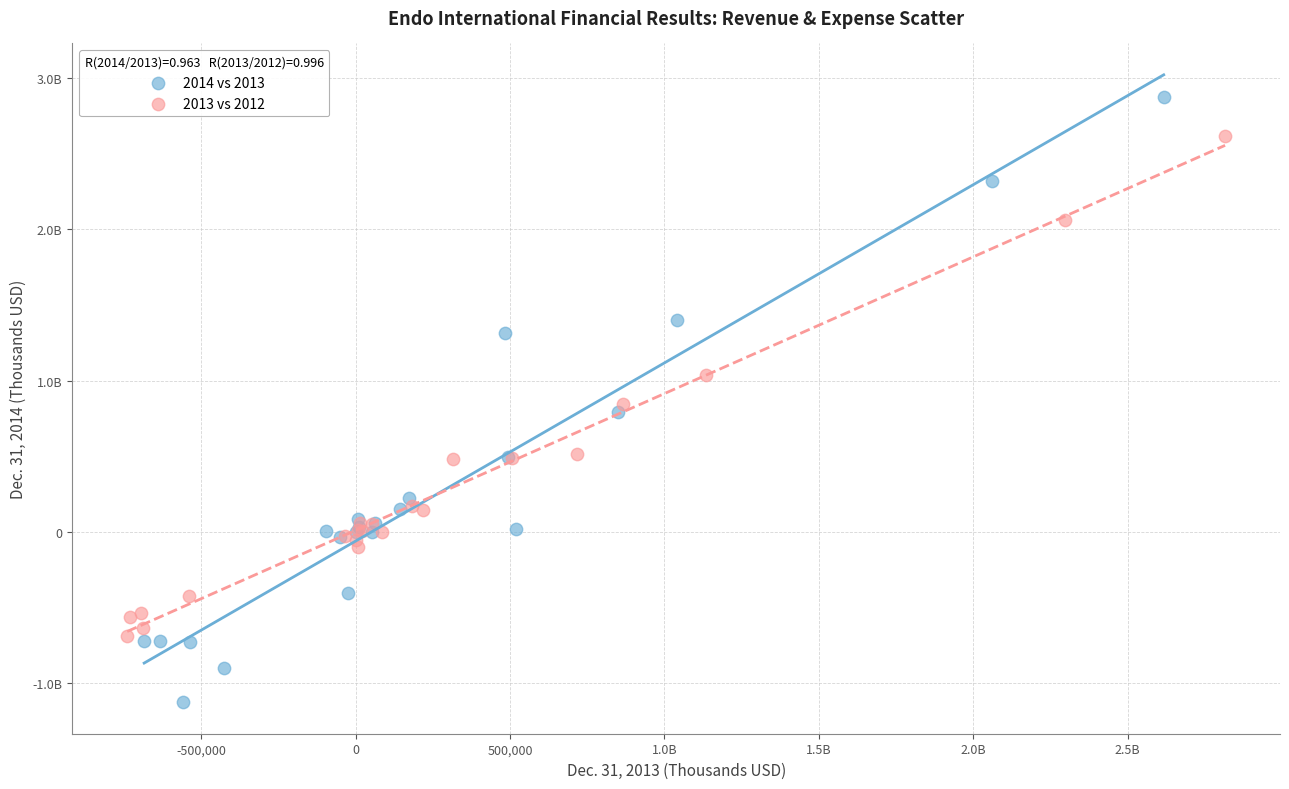

What are all the series names shown in the legend?

2014 vs 2013, 2013 vs 2012